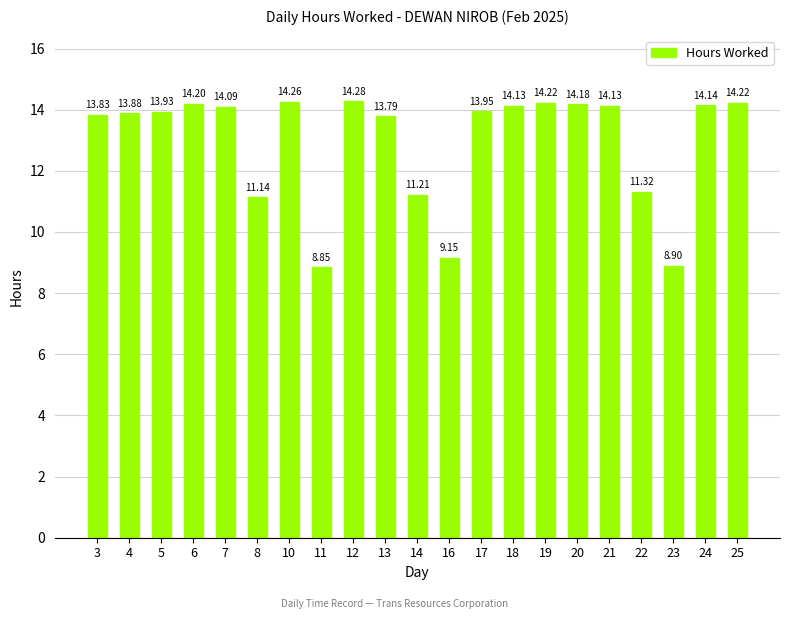

Between 17 and 14, which is larger?

17